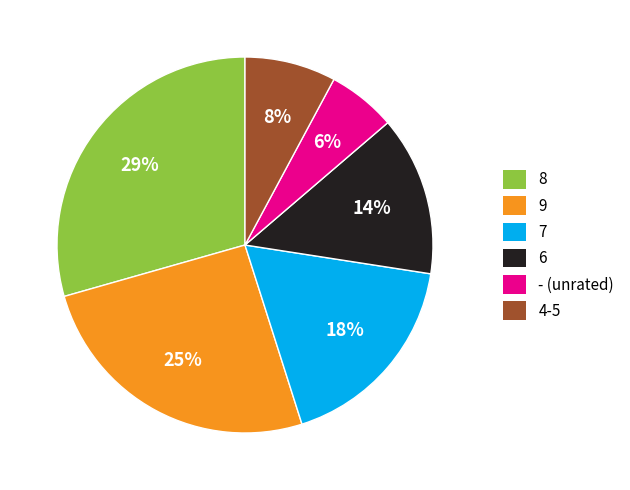

What percentage is the 7 slice, to the nearest percent?

18%